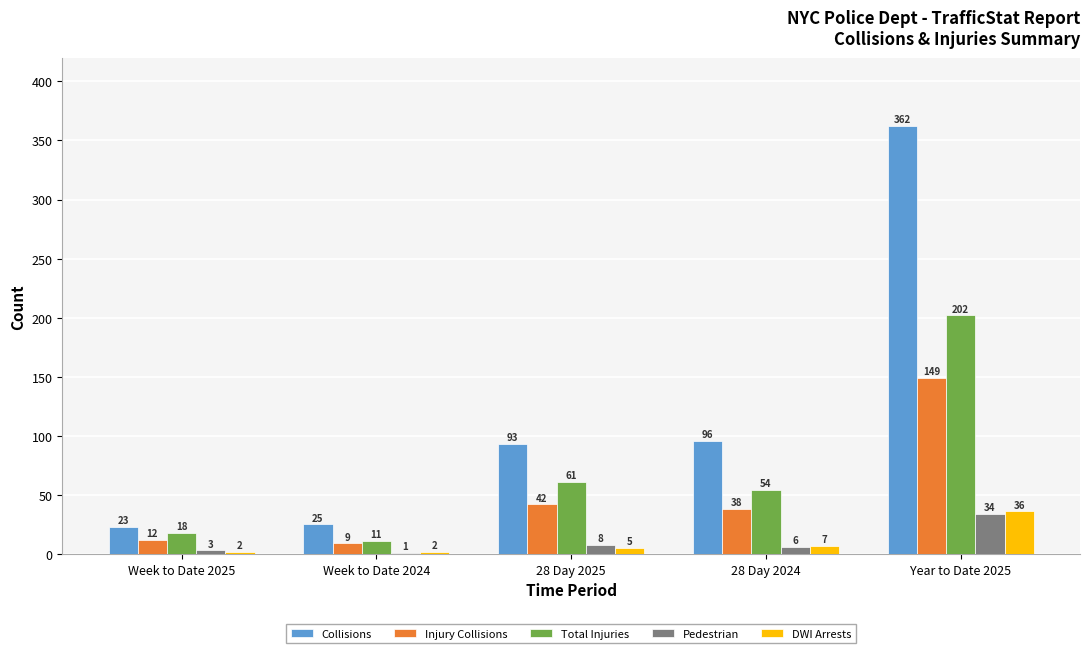

Count the number of categories in the chart.

5